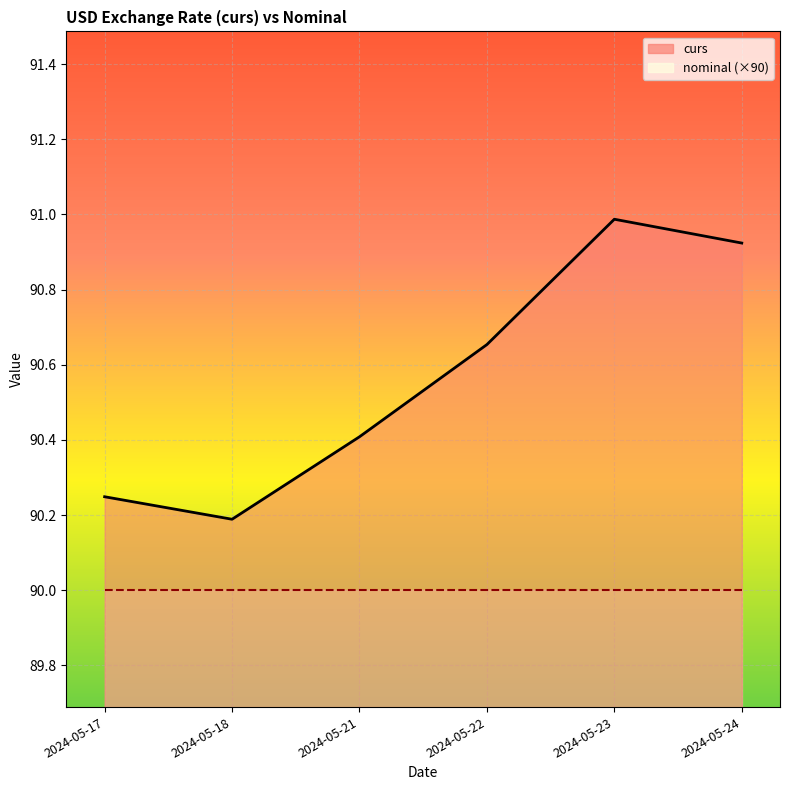

True or false: there are more than 0 points higher than both neighbors.

True